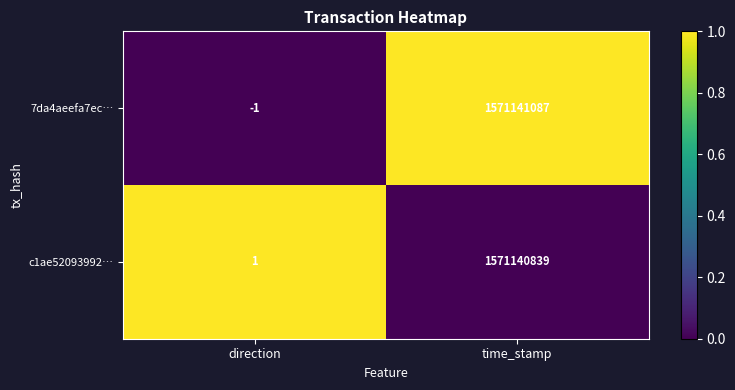

Which category has the highest value across all series?

time_stamp